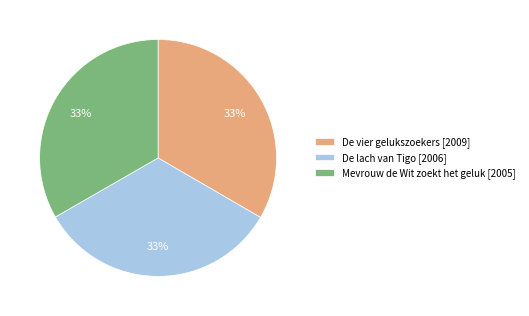

What is the ratio of the value at Mevrouw de Wit zoekt het geluk to the value at De vier gelukszoekers?

1.0